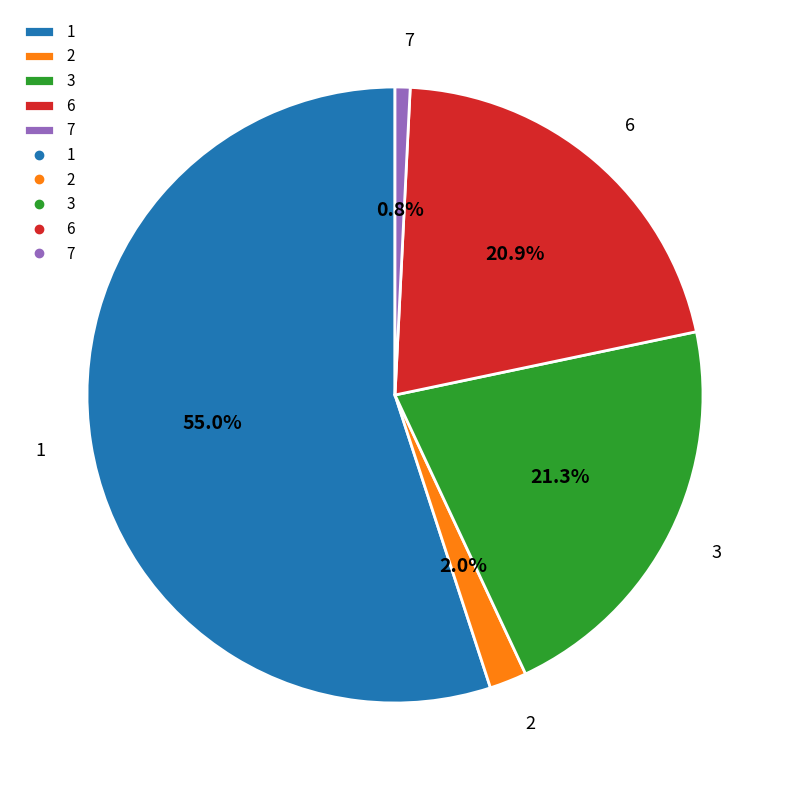

What percentage is NOT represented by 7?

99.2%